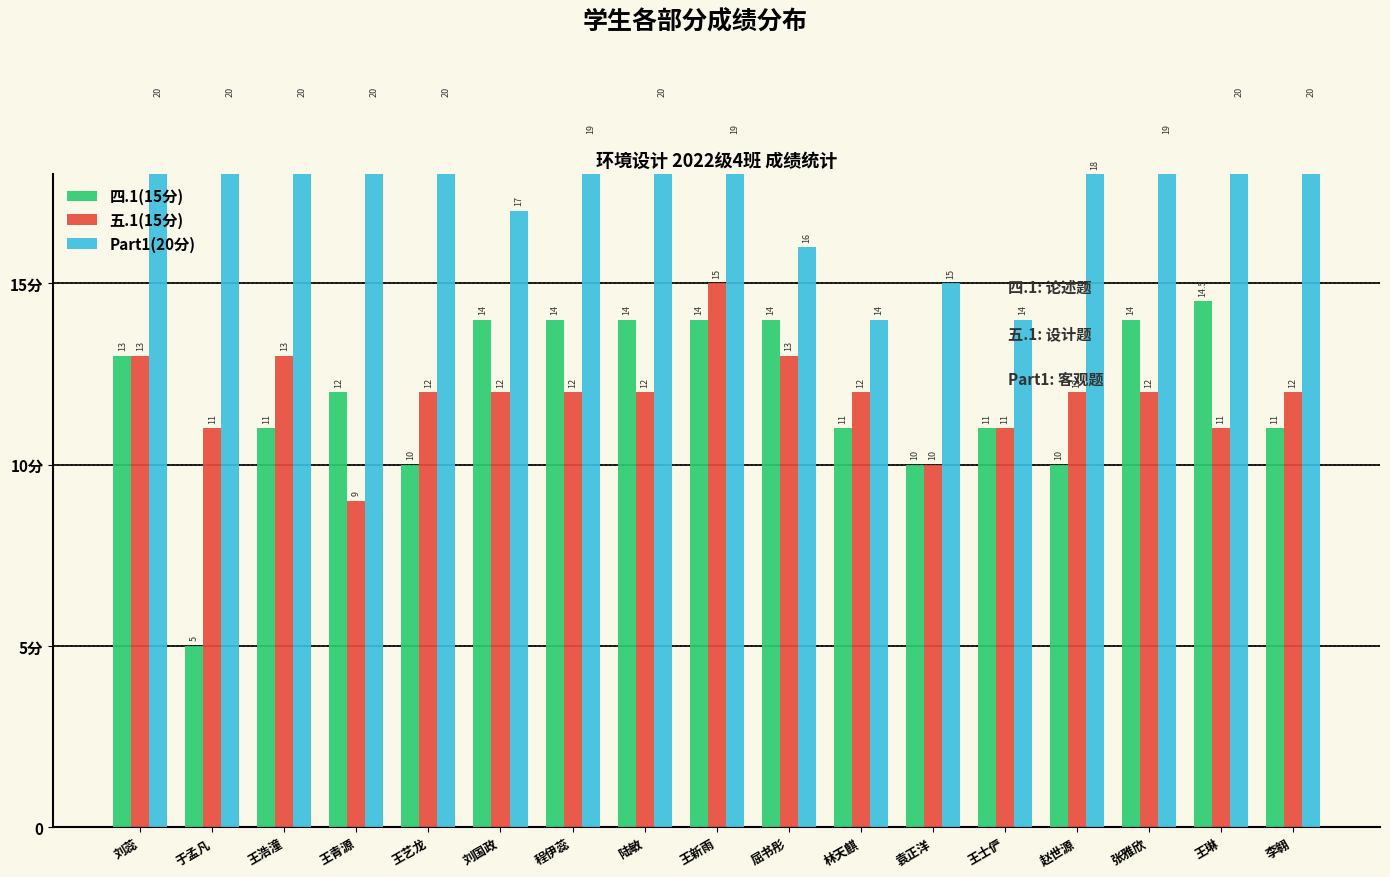

How many series are shown in this chart?

3